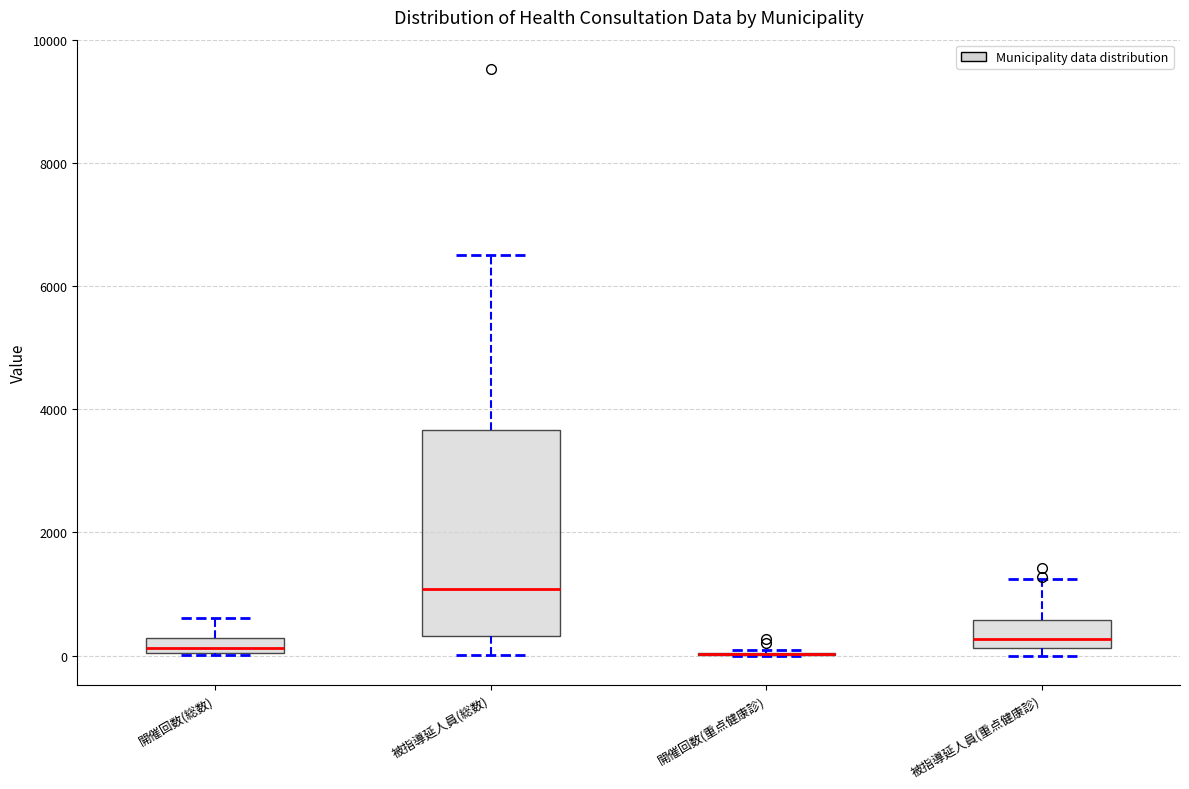

Where does the median line of the box for 被指導延人員(総数) sit on the y-axis? The values are not printed on the chart, so give them approximately, as read against the axis.

1000